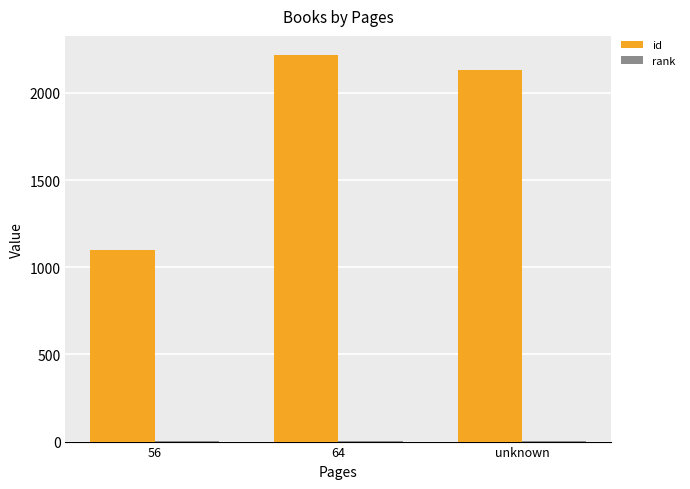

The value of id at 56 is 1099. True or false?

True